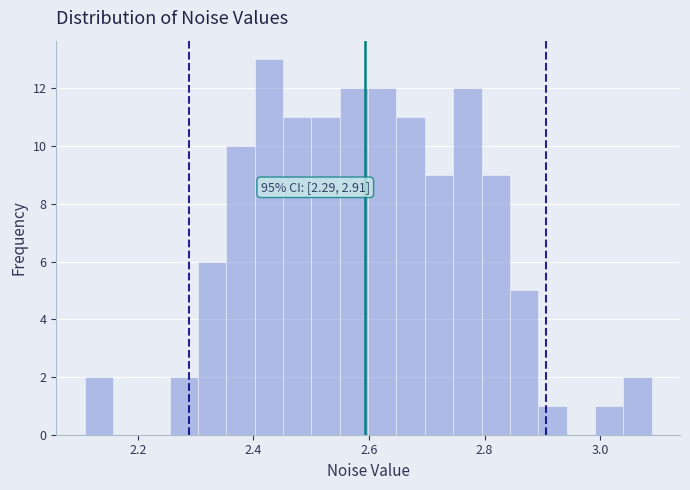

Read against the x-axis, roughly where is the centre of the tallest bar?

2.42